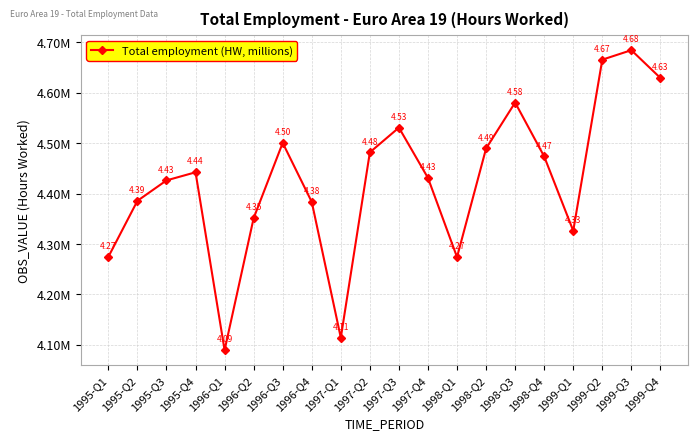

What is the difference between the maximum and second lowest values?

570665.0